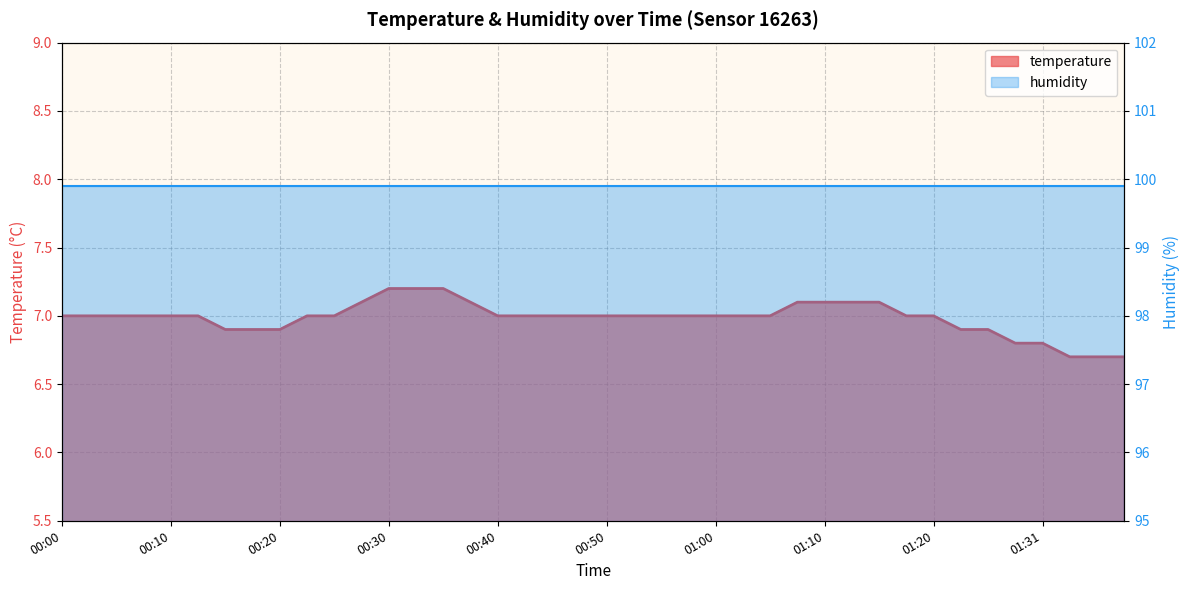

Rank the categories by value from highest to lowest.

00:30, 00:32, 00:35, 00:27, 00:37, 01:07, 01:10, 01:12, 01:15, 00:00, 00:03, 00:05, 00:08, 00:10, 00:13, 00:22, 00:25, 00:40, 00:42, 00:45, 00:47, 00:50, 00:52, 00:55, 00:57, 01:00, 01:02, 01:05, 01:18, 01:20, 00:15, 00:17, 00:20, 01:23, 01:26, 01:28, 01:31, 01:34, 01:36, 01:39